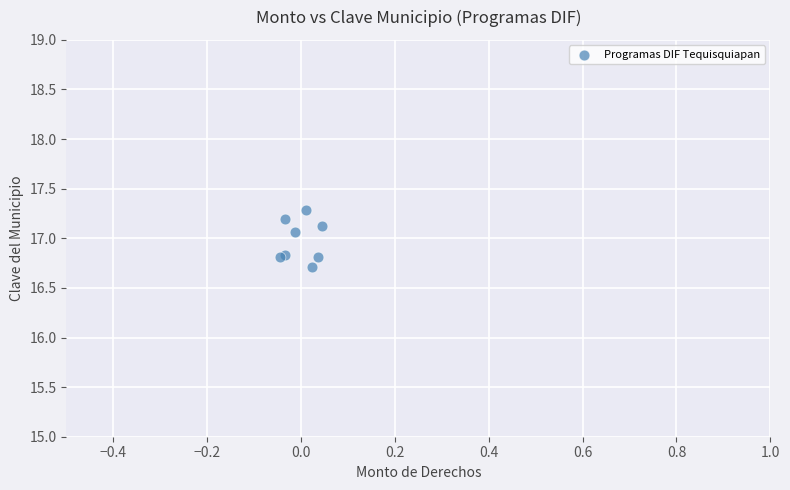

What Y value in the scatter plot is closest to 16?

16.7